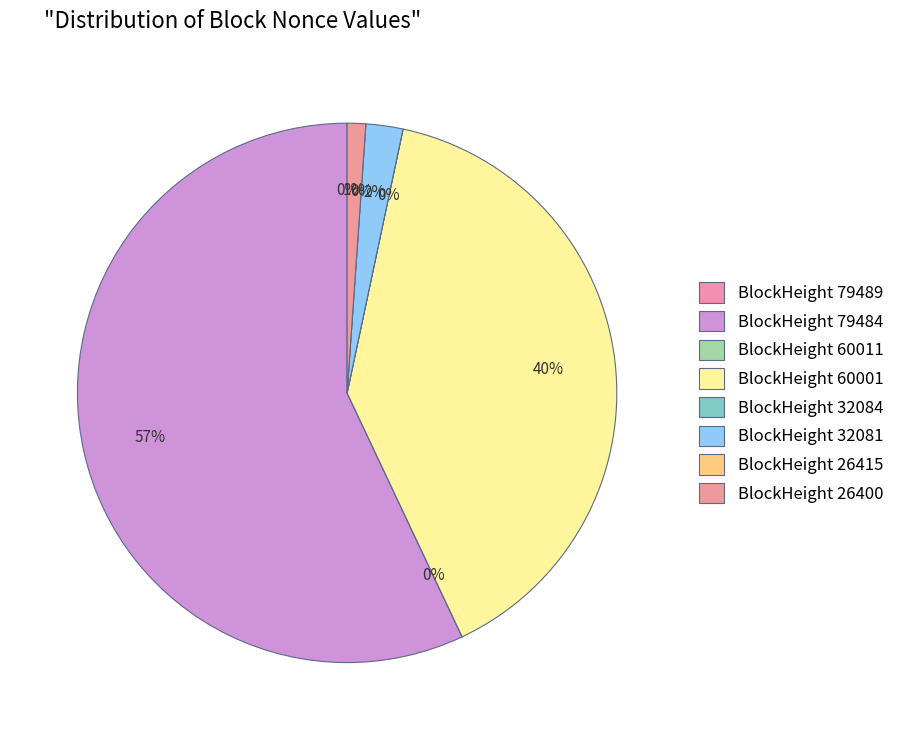

Rank the categories by value from lowest to highest.

26415, 32084, 60011, 79489, 26400, 32081, 60001, 79484